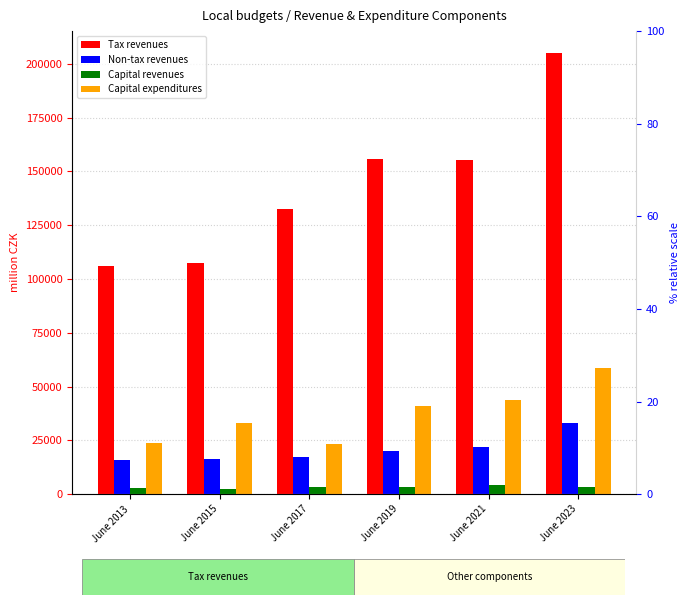

True or false: Capital expenditures has a value of 33192.3 at June 2015.

True